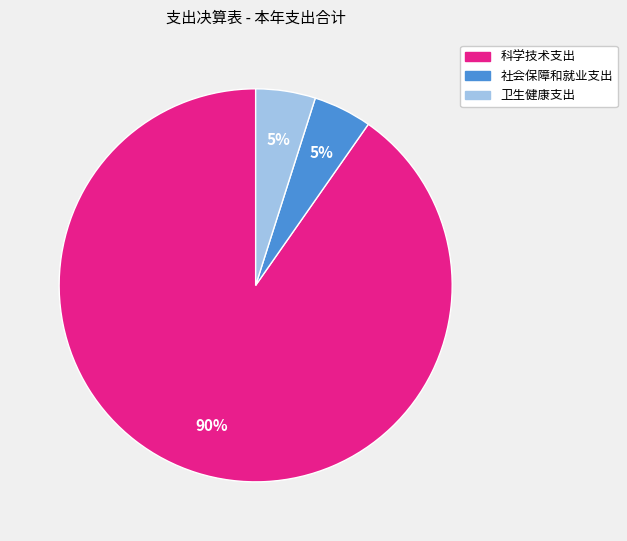

What percentage is the 社会保障和就业支出 slice, to the nearest percent?

5%